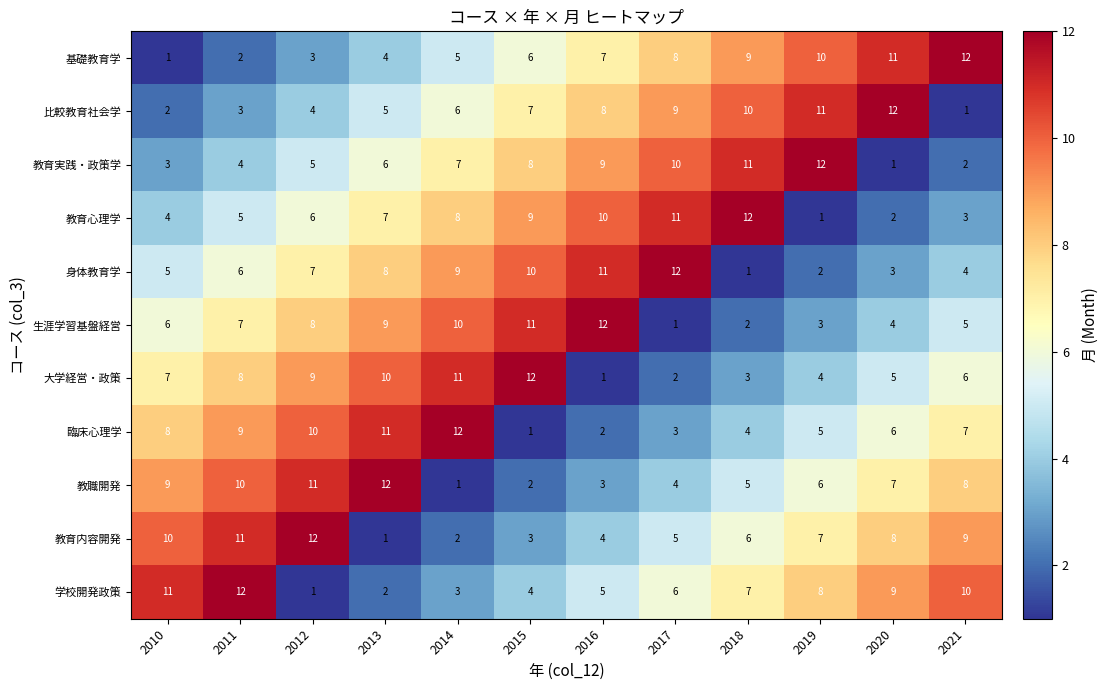

What is the difference between the maximum and minimum values in the 基礎教育学 series?

11